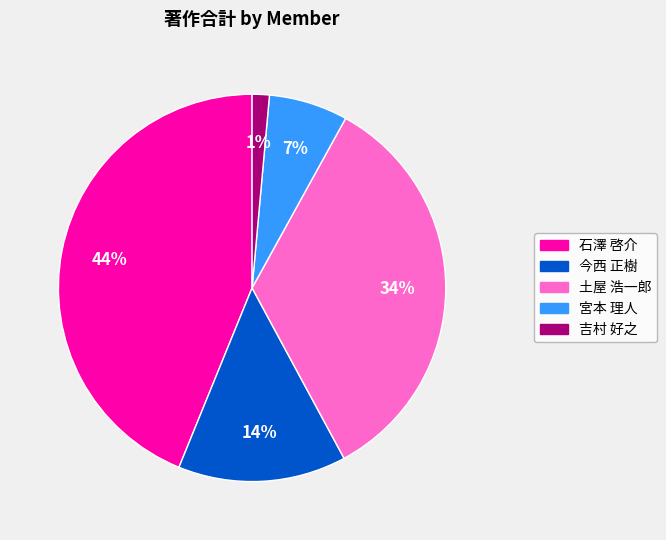

Does 宮本 理人 represent more than half of the total?

No